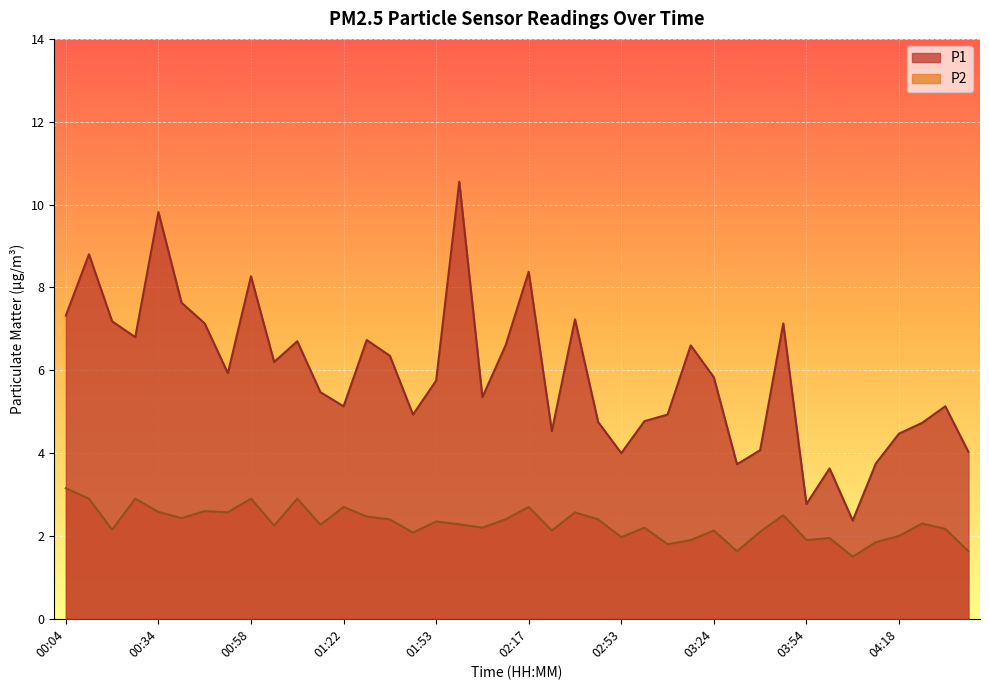

What is the highest value of the P1 series?

10.6